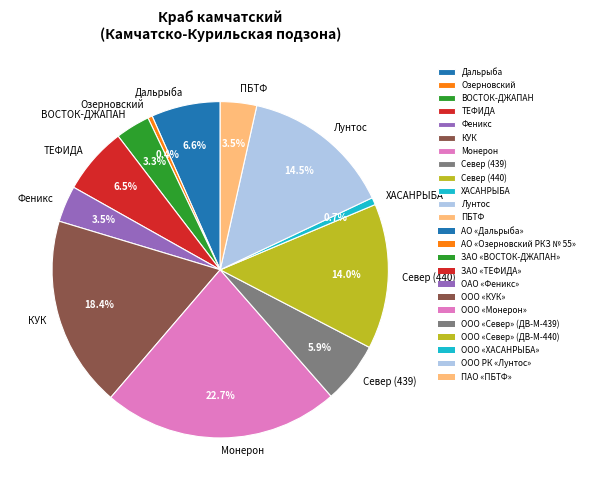

Approximately how many times larger is the value at Дальрыба compared to Север (439)?

1.1